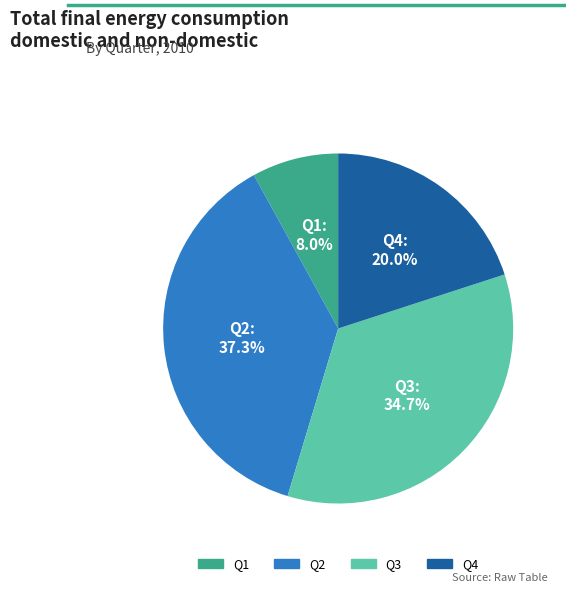

True or false: Q1 accounts for 17% of the total.

False